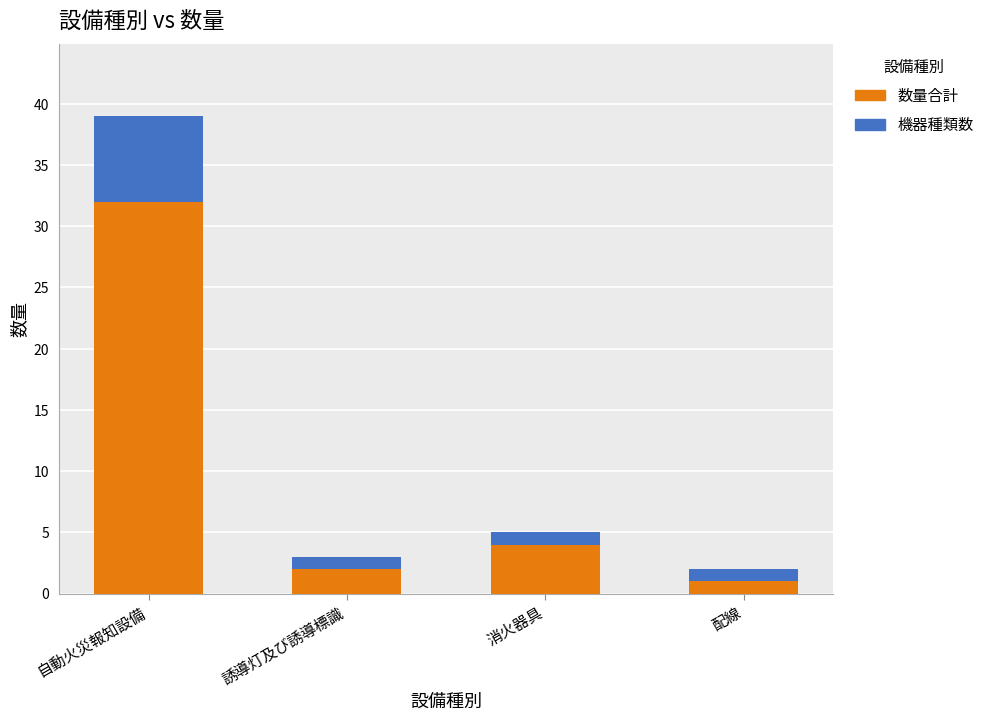

Which category has the highest value in the 数量合計 series?

自動火災報知設備